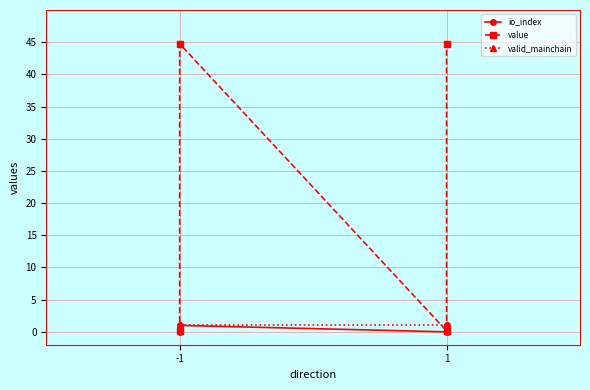

Reading left to right, extract all data points from this chart.

io_index: 0.0	1.0	0.0	1.0
value: 0.1	44.7	0.1	44.7
valid_mainchain: 1.0	1.0	1.0	1.0